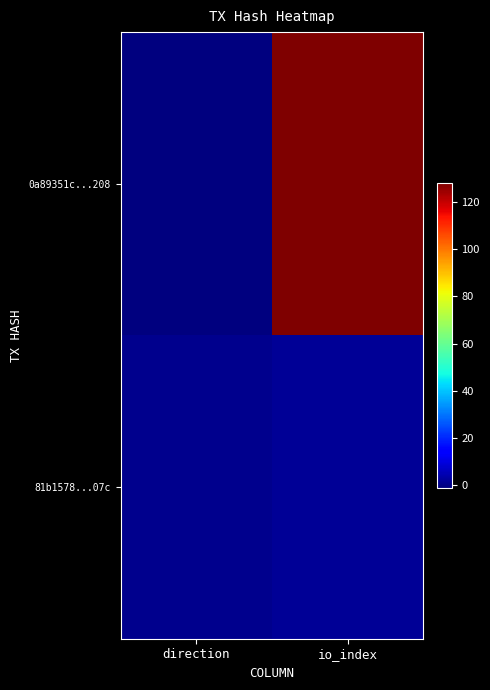

Rank the series by their average value, from lowest to highest.

81b1578...07c, 0a89351c...208